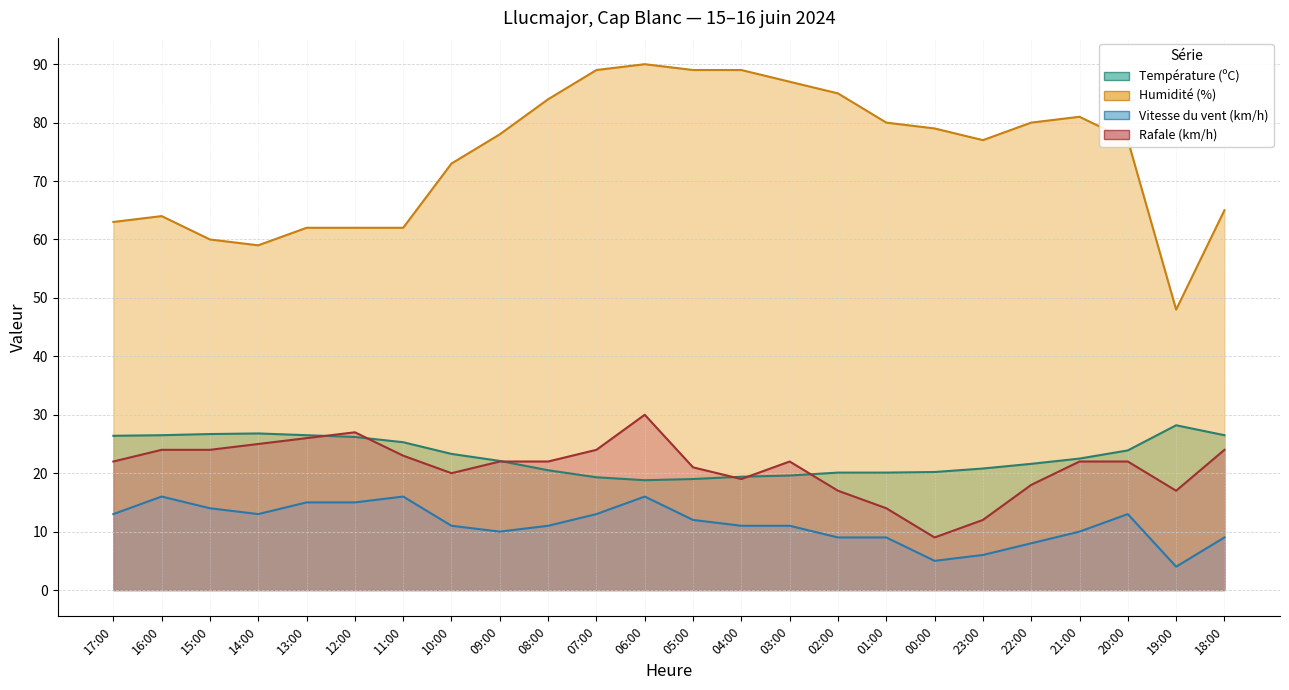

Reading left to right, transcribe all the data shown in this chart.

Température (ºC): 17:00=26.4	16:00=26.5	15:00=26.7	14:00=26.8	13:00=26.5	12:00=26.2	11:00=25.3	10:00=23.3	09:00=22.1	08:00=20.5	07:00=19.3	06:00=18.8	05:00=19.0	04:00=19.4	03:00=19.6	02:00=20.1	01:00=20.1	00:00=20.2	23:00=20.8	22:00=21.6	21:00=22.5	20:00=23.9	19:00=28.2	18:00=26.5
Humidité (%): 17:00=63.0	16:00=64.0	15:00=60.0	14:00=59.0	13:00=62.0	12:00=62.0	11:00=62.0	10:00=73.0	09:00=78.0	08:00=84.0	07:00=89.0	06:00=90.0	05:00=89.0	04:00=89.0	03:00=87.0	02:00=85.0	01:00=80.0	00:00=79.0	23:00=77.0	22:00=80.0	21:00=81.0	20:00=77.0	19:00=48.0	18:00=65.0
Vitesse du vent (km/h): 17:00=13.0	16:00=16.0	15:00=14.0	14:00=13.0	13:00=15.0	12:00=15.0	11:00=16.0	10:00=11.0	09:00=10.0	08:00=11.0	07:00=13.0	06:00=16.0	05:00=12.0	04:00=11.0	03:00=11.0	02:00=9.0	01:00=9.0	00:00=5.0	23:00=6.0	22:00=8.0	21:00=10.0	20:00=13.0	19:00=4.0	18:00=9.0
Rafale (km/h): 17:00=22.0	16:00=24.0	15:00=24.0	14:00=25.0	13:00=26.0	12:00=27.0	11:00=23.0	10:00=20.0	09:00=22.0	08:00=22.0	07:00=24.0	06:00=30.0	05:00=21.0	04:00=19.0	03:00=22.0	02:00=17.0	01:00=14.0	00:00=9.0	23:00=12.0	22:00=18.0	21:00=22.0	20:00=22.0	19:00=17.0	18:00=24.0